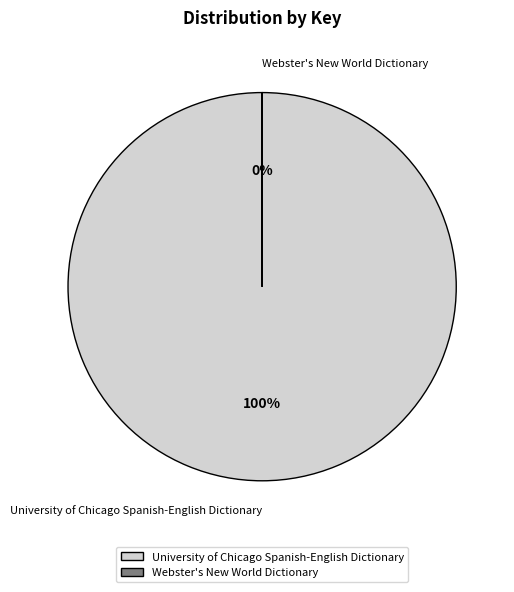

Count the number of slices in the pie.

2